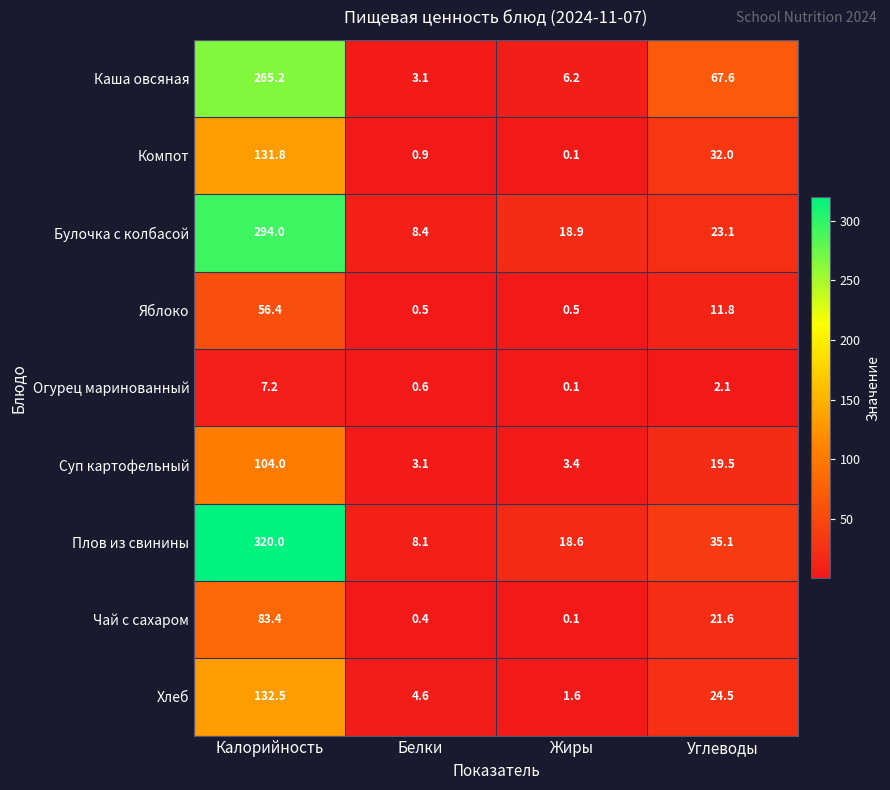

What is the difference between the Огурец маринованный values at Жиры and Углеводы?

2.0